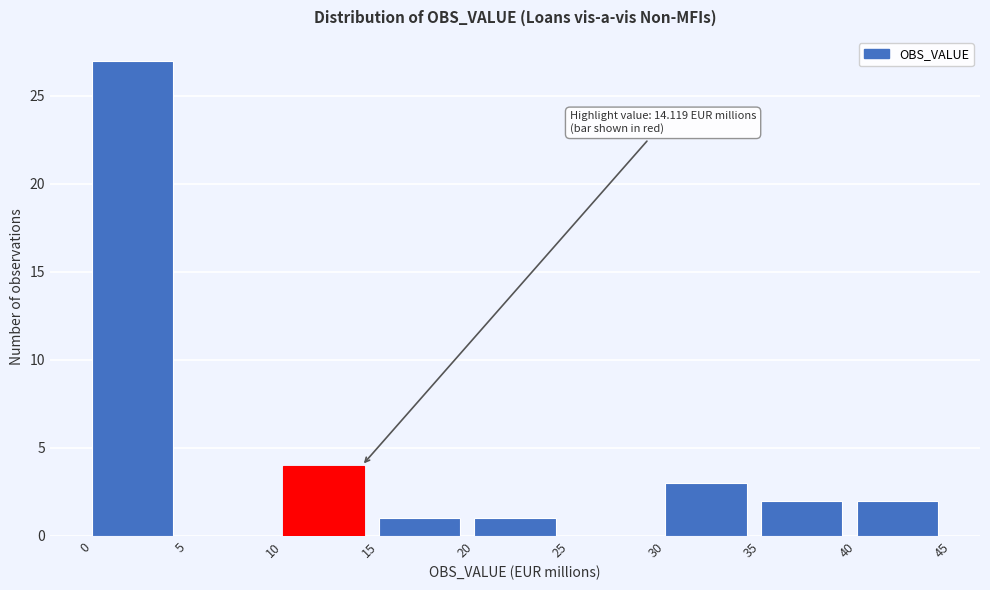

Which range on the x-axis has the tallest bar?

0 to 5